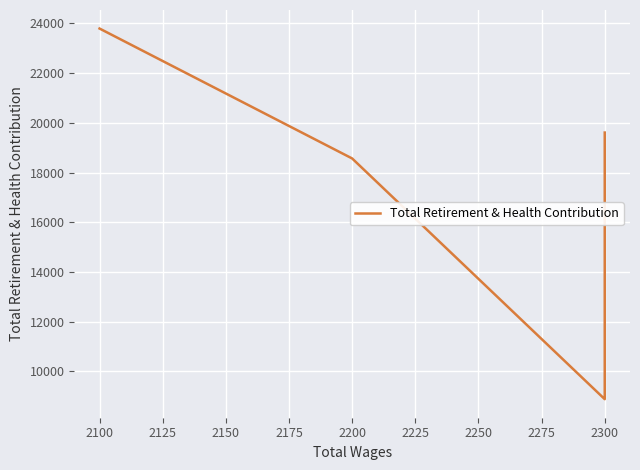

How many distinct data groups are displayed?

1